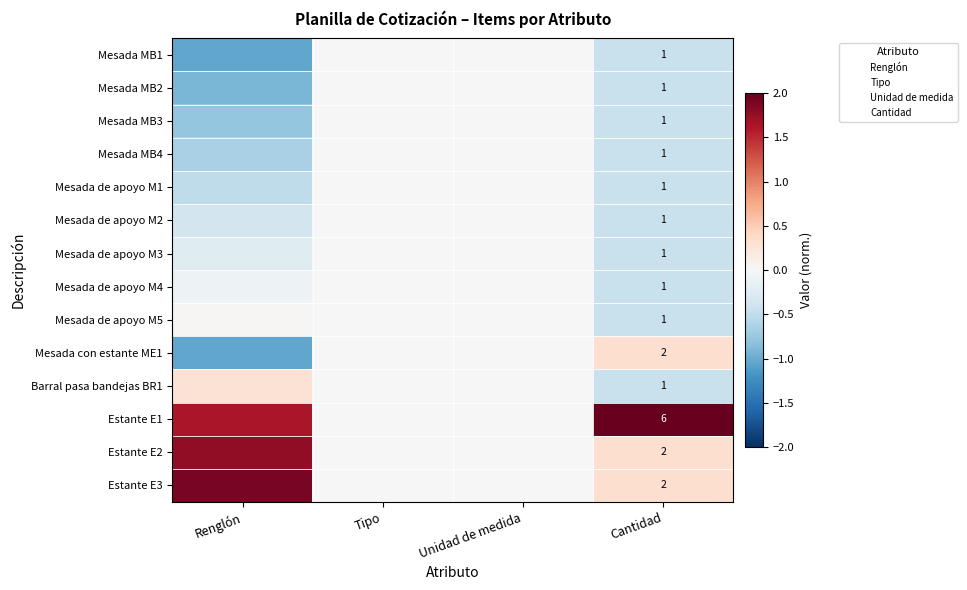

Rank the categories by Estante E1 value from lowest to highest.

Tipo, Unidad de medida, Renglón, Cantidad